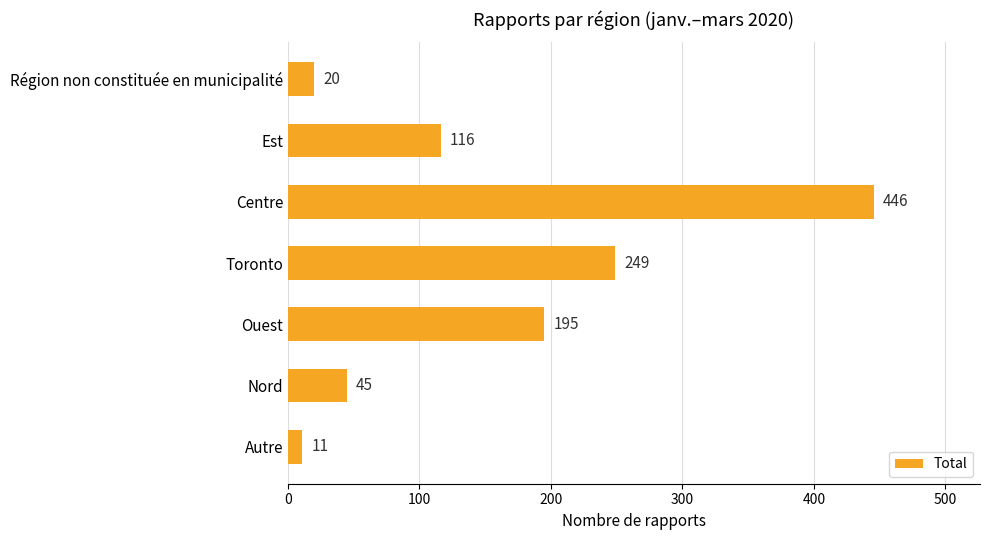

Rank the categories by value from lowest to highest.

Autre, Région non constituée en municipalité, Nord, Est, Ouest, Toronto, Centre